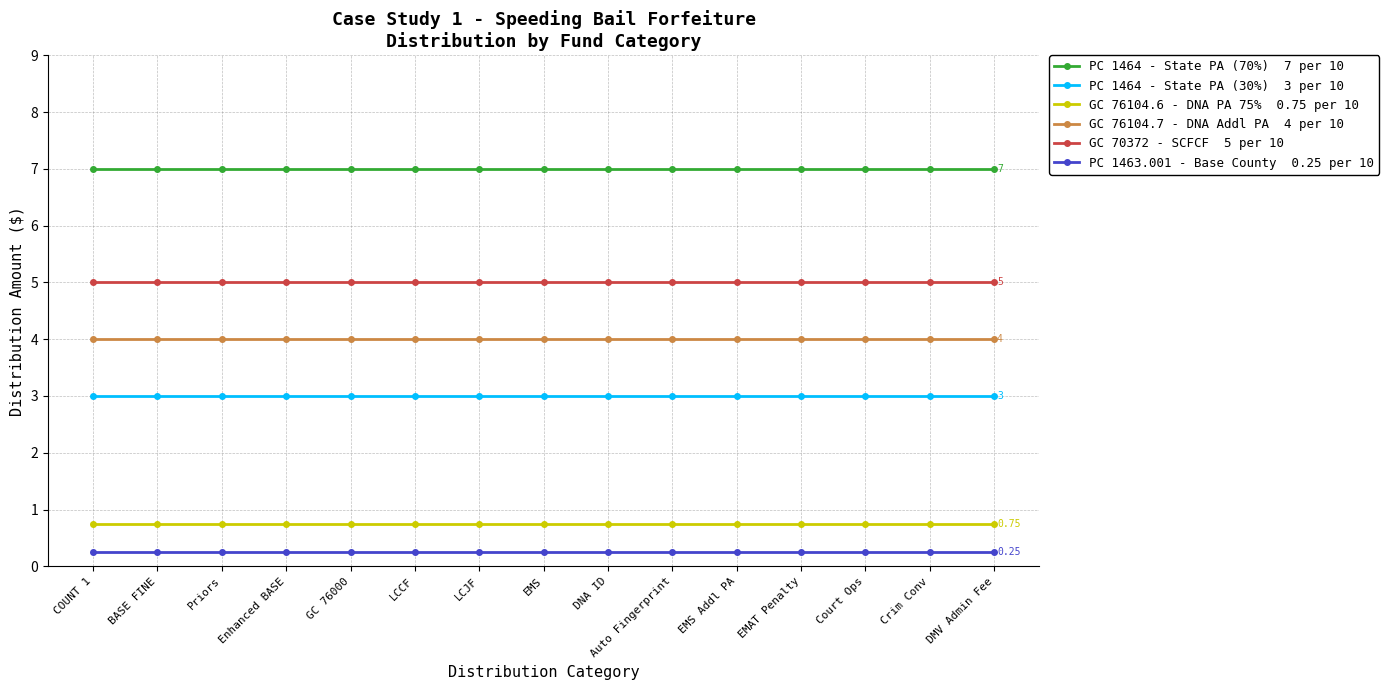

What is the total value across all series at LCCF?

20.0